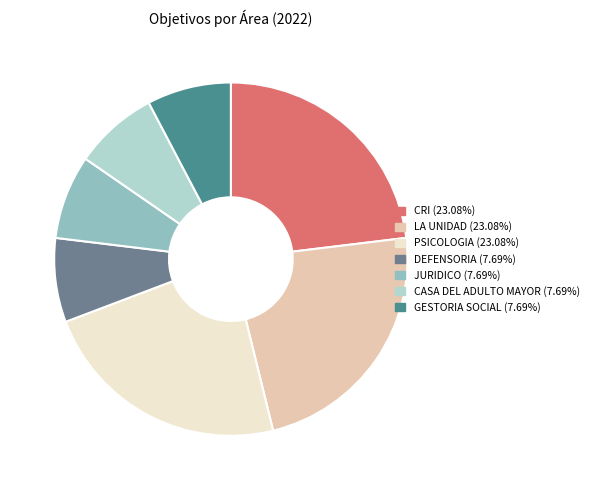

Which has a higher value, CASA DEL ADULTO MAYOR or PSICOLOGIA?

PSICOLOGIA